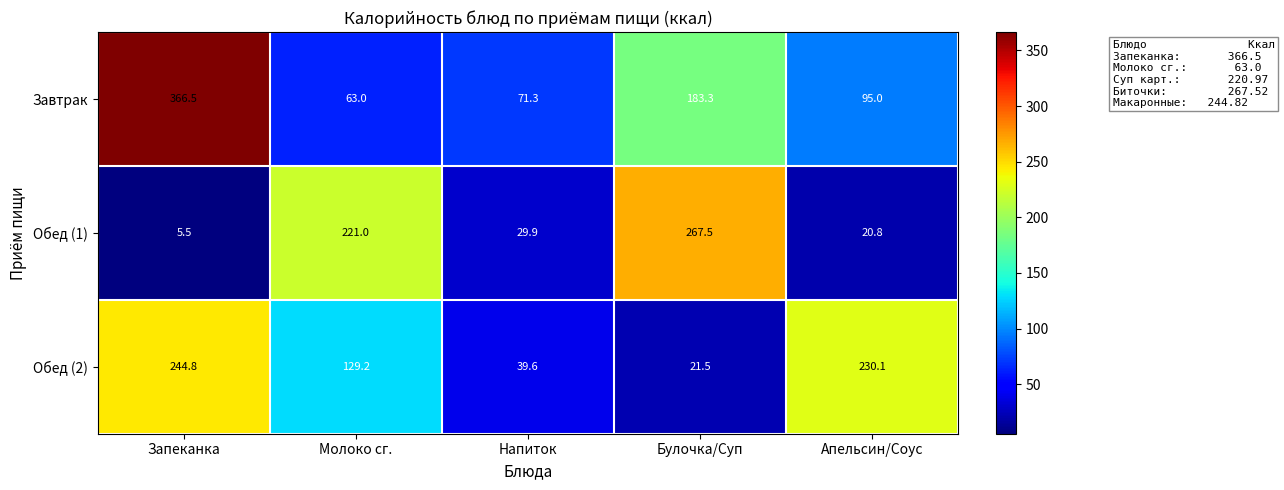

Is it true that Обед (1) equals 119.5 at Булочка/Суп?

False